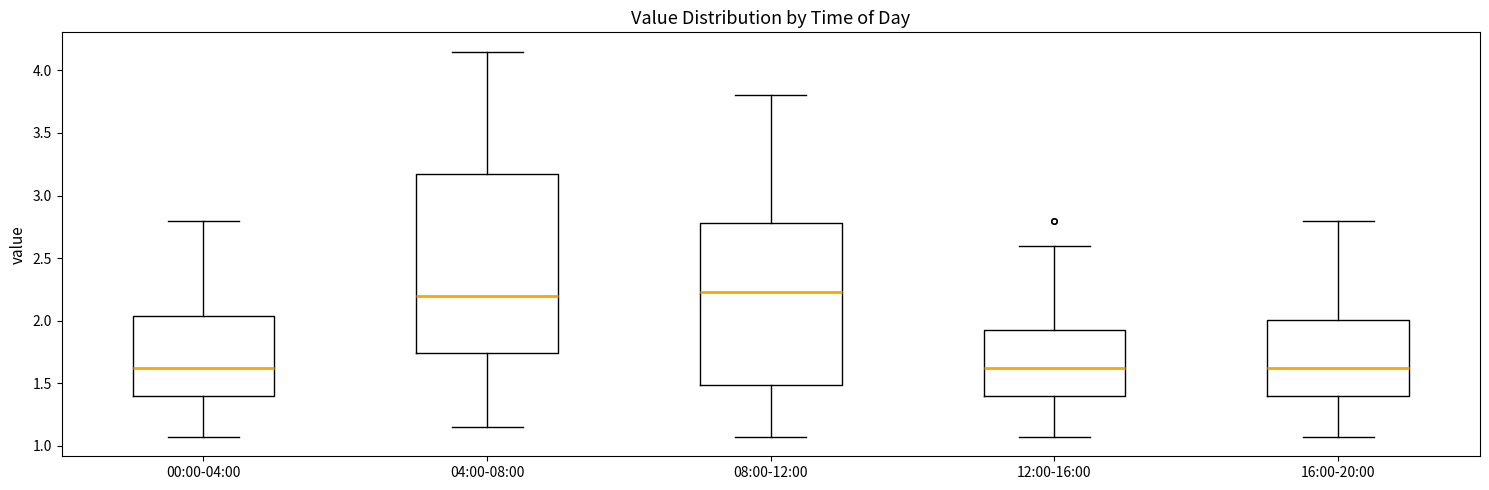

Reading left to right, transcribe this box plot: for each box, give where its median line is, the range the box spans, and where its two whiskers end, as read against the y-axis. The values are not printed on the chart, so give them approximately, as read against the axis.

00:00-04:00: median 1.65, box 1.40 to 2.05, whiskers 1.05 to 2.80
04:00-08:00: median 2.20, box 1.75 to 3.20, whiskers 1.15 to 4.15
08:00-12:00: median 2.25, box 1.50 to 2.80, whiskers 1.05 to 3.80
12:00-16:00: median 1.65, box 1.40 to 1.95, whiskers 1.05 to 2.60
16:00-20:00: median 1.65, box 1.40 to 2.00, whiskers 1.05 to 2.80